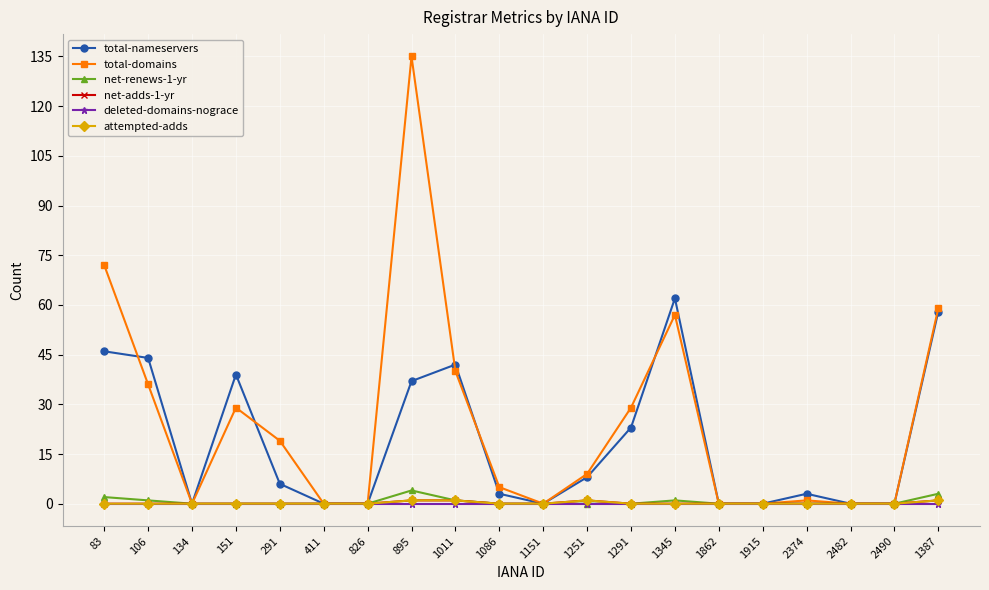

How many positive values does the total-domains series have?

12